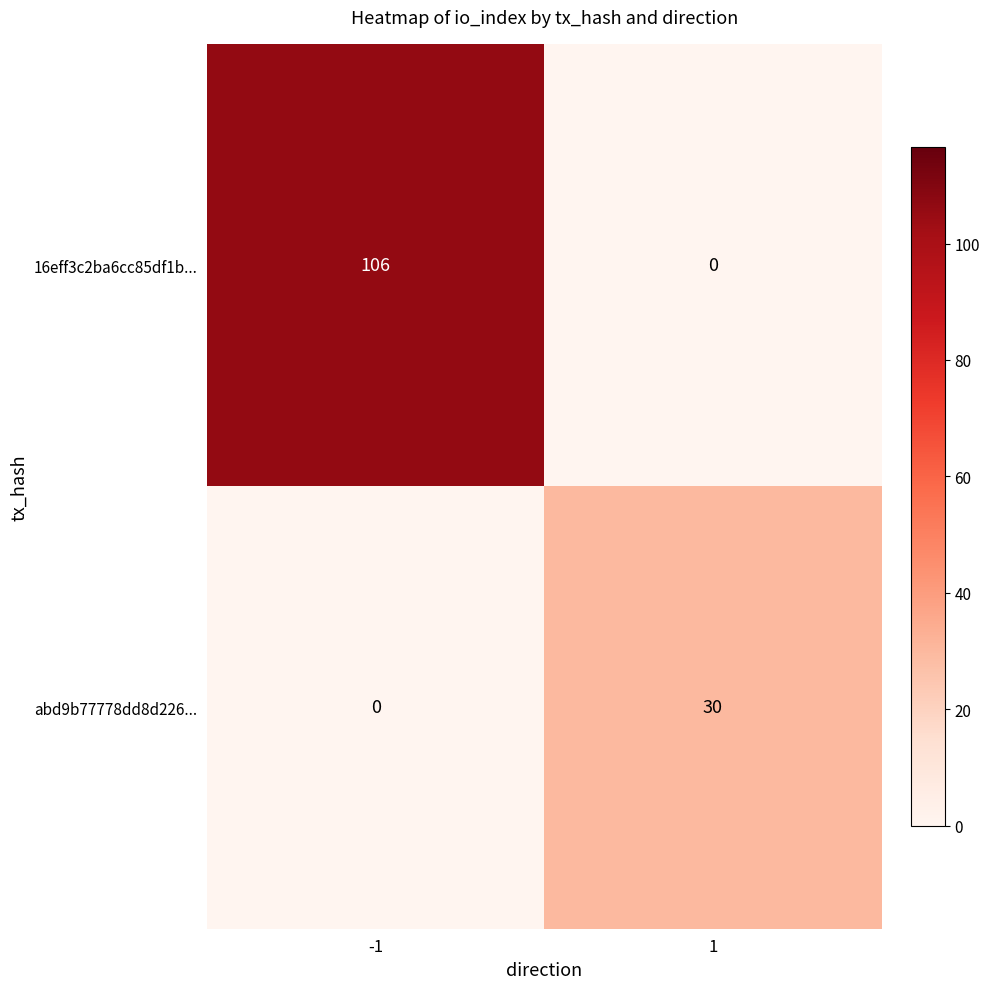

What is the difference between the 16eff3c2ba6cc85df1b... values at 1 and -1?

106